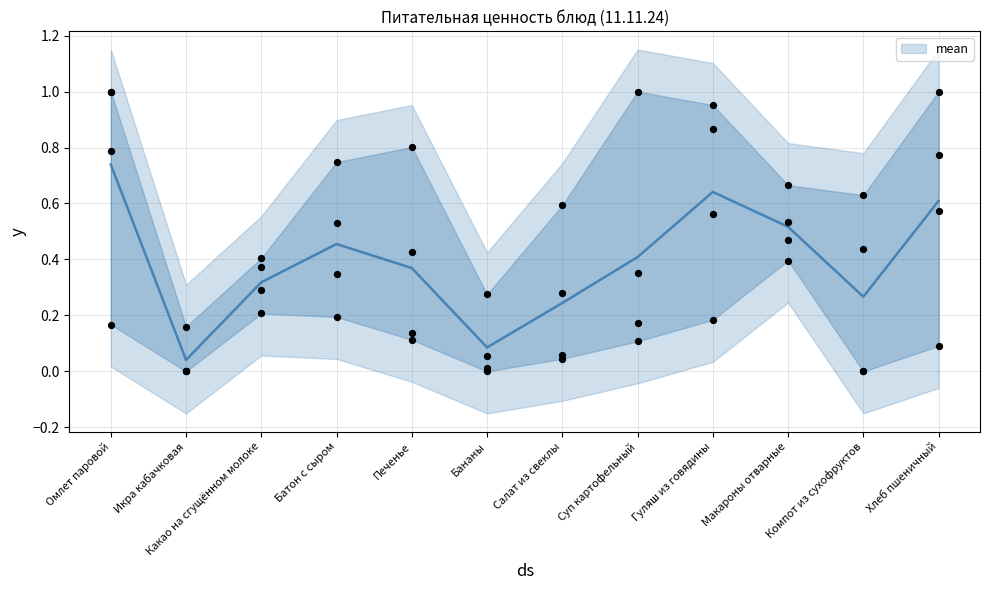

At which category is the sum across all series the highest?

Омлет паровой